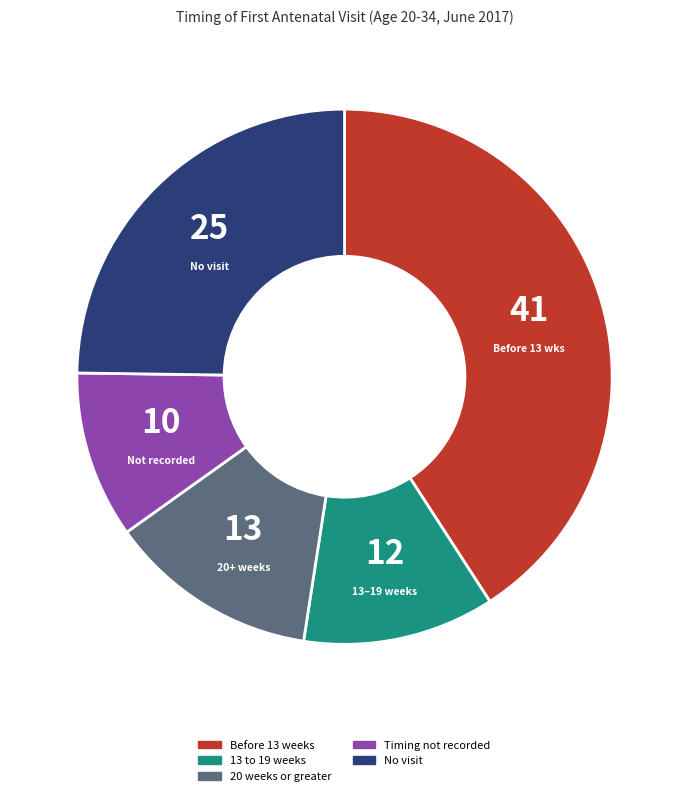

Is there any slice that represents more than half of the pie?

No